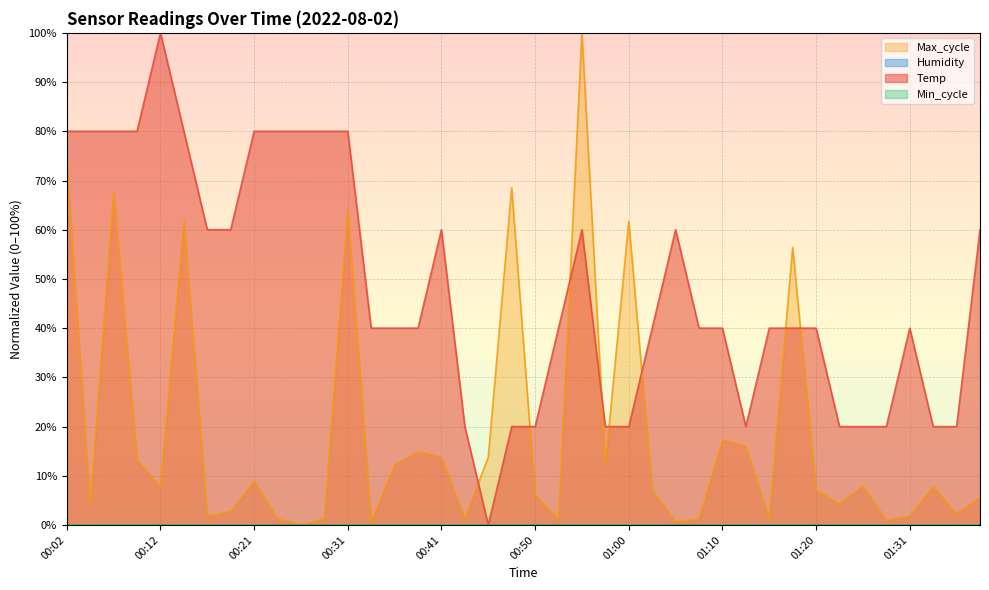

What is the label of the 20th point from the left?

00:48